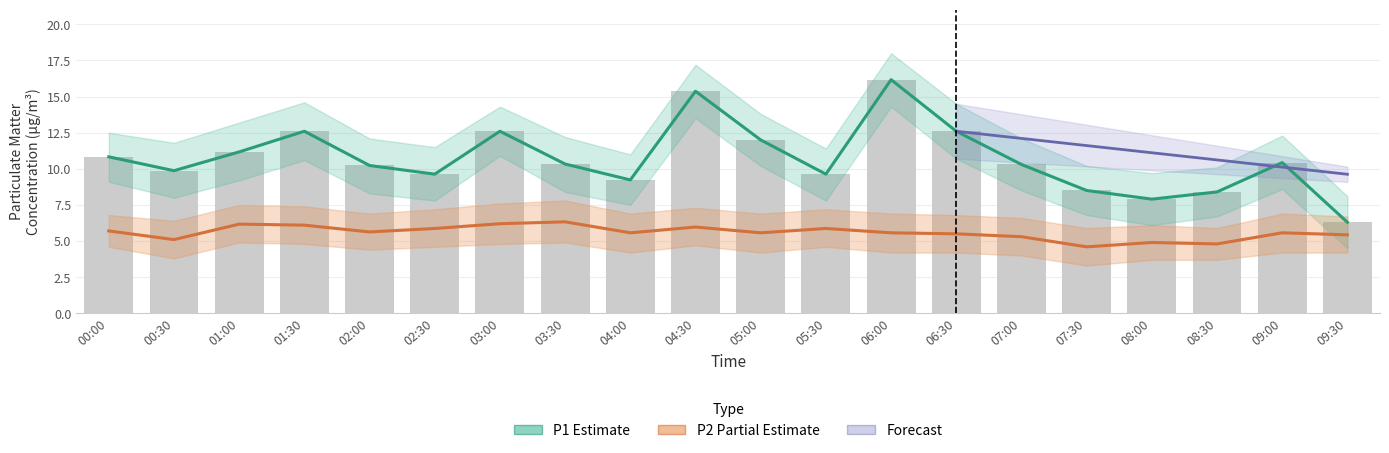

What is the spread (max minus min) of values at 01:00?

5.0